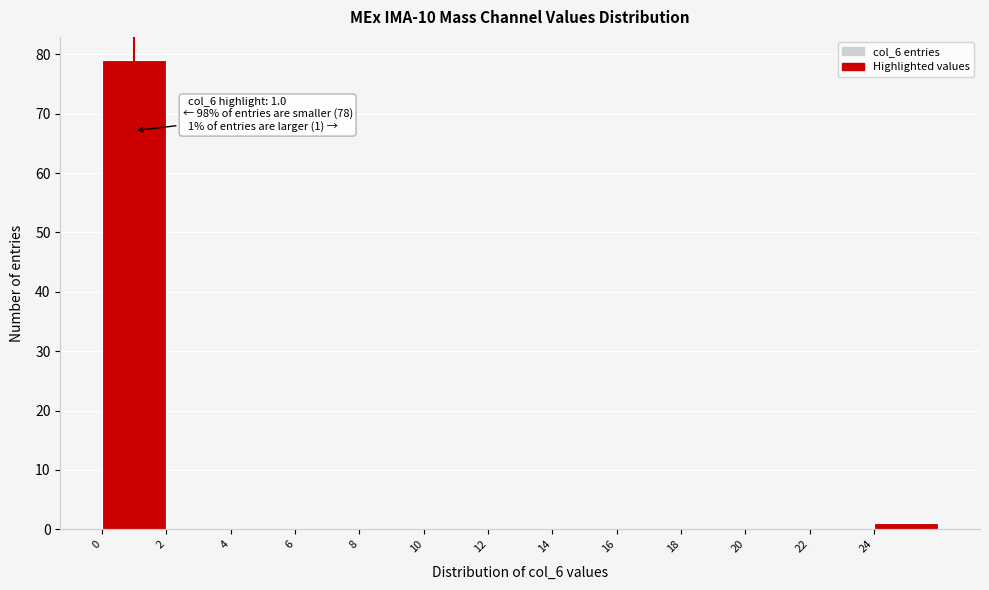

Over which range of the x-axis is the bar tallest?

0 to 2